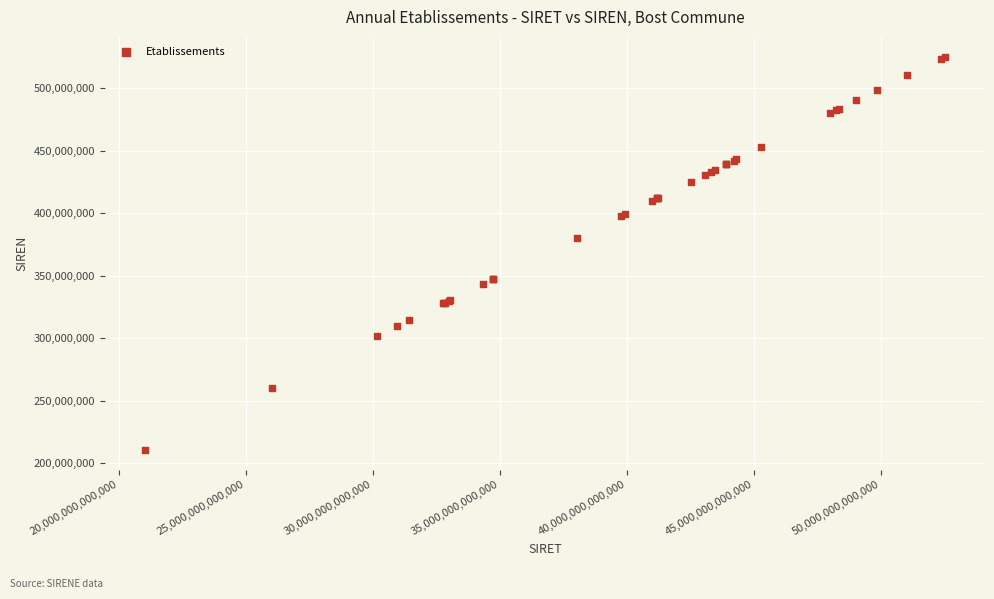

What Y value in the scatter plot is closest to 367846083?

380483941